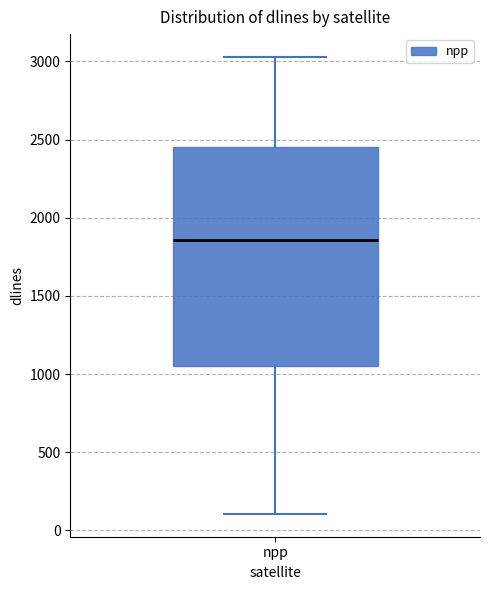

Read this box plot against the y-axis: the position of the median line, the range covered by the box, and the ends of both whiskers. The values are not printed on the chart, so give them approximately, as read against the axis.

median 1850, box 1050 to 2450, whiskers 100 to 3050